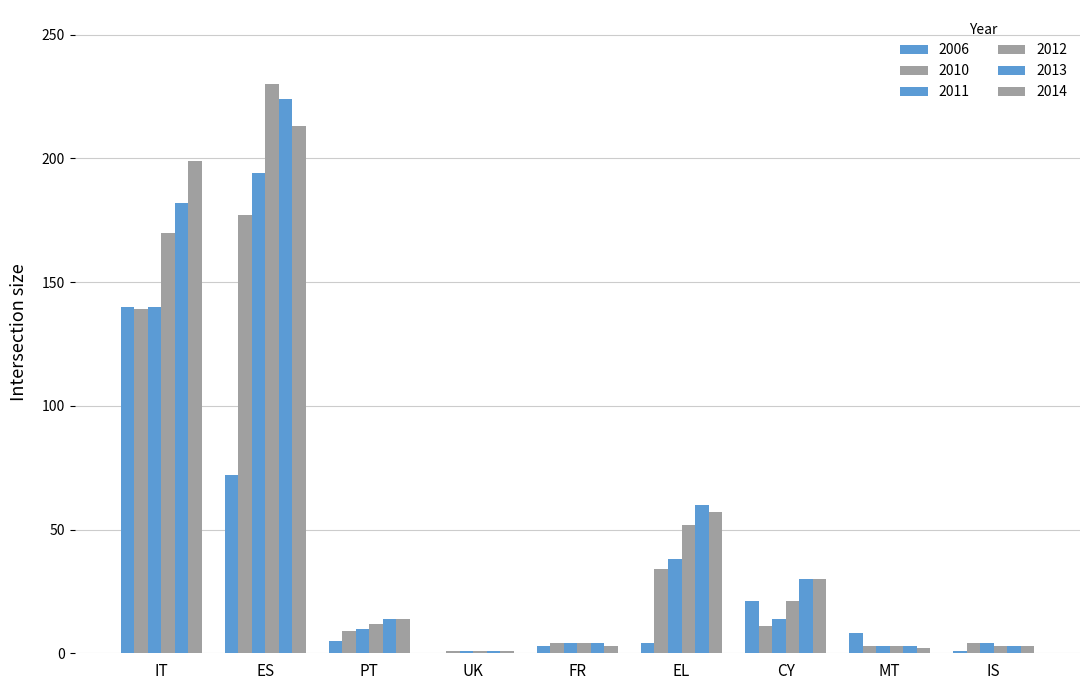

Is it true that 2014 equals 52 at ES?

False